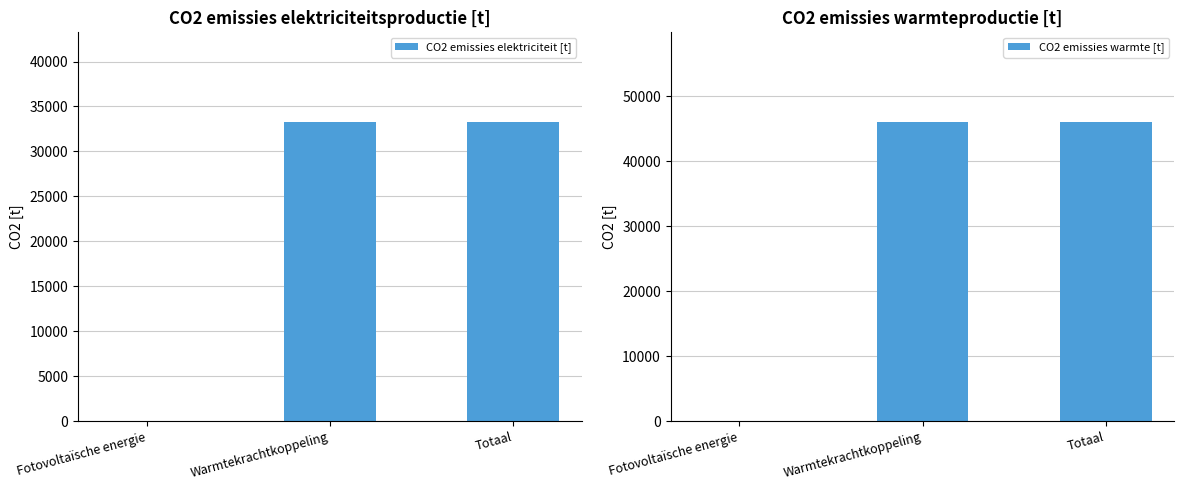

Does the chart contain stacked bars?

No